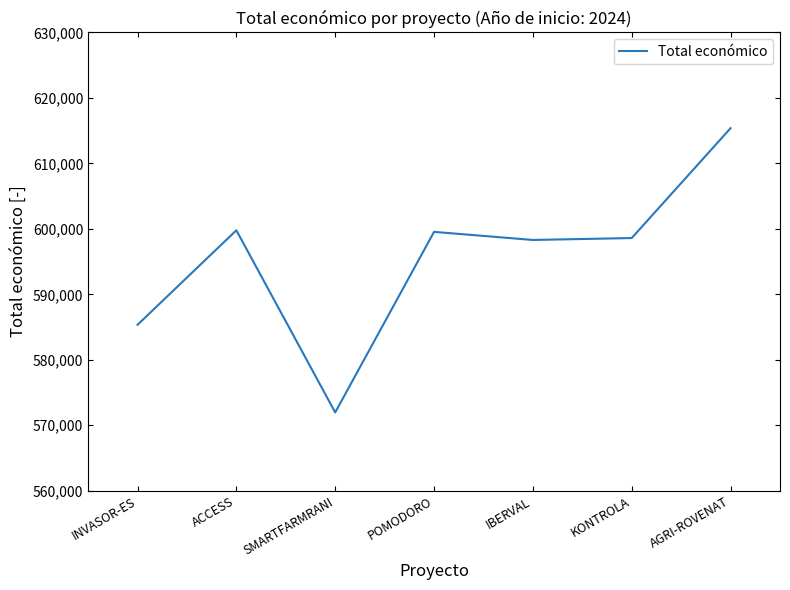

True or false: there are more than 2 points higher than both neighbors.

False